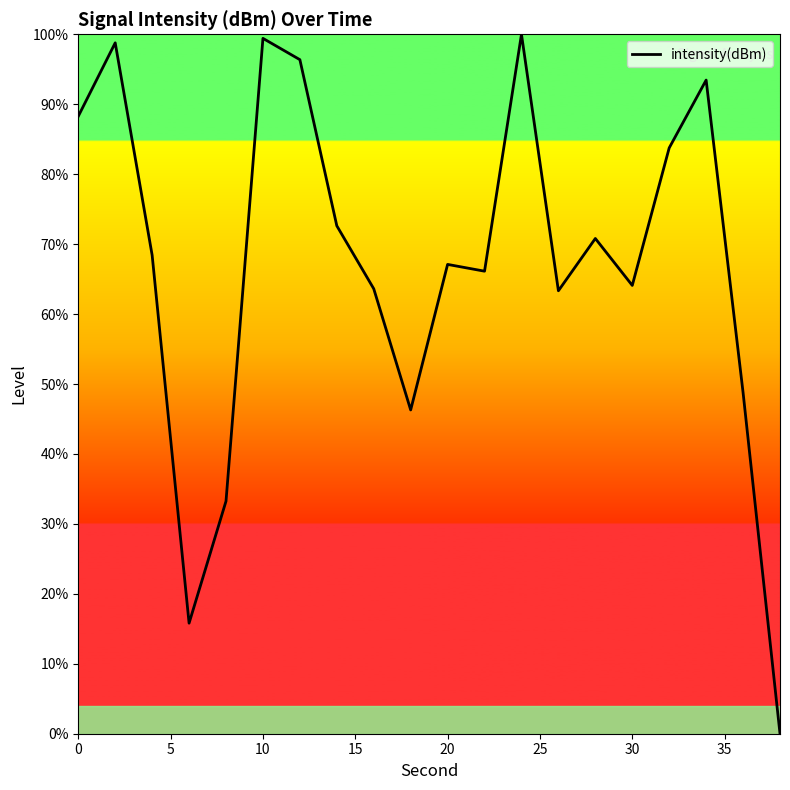

What is the difference between the maximum and second lowest values?

84.2